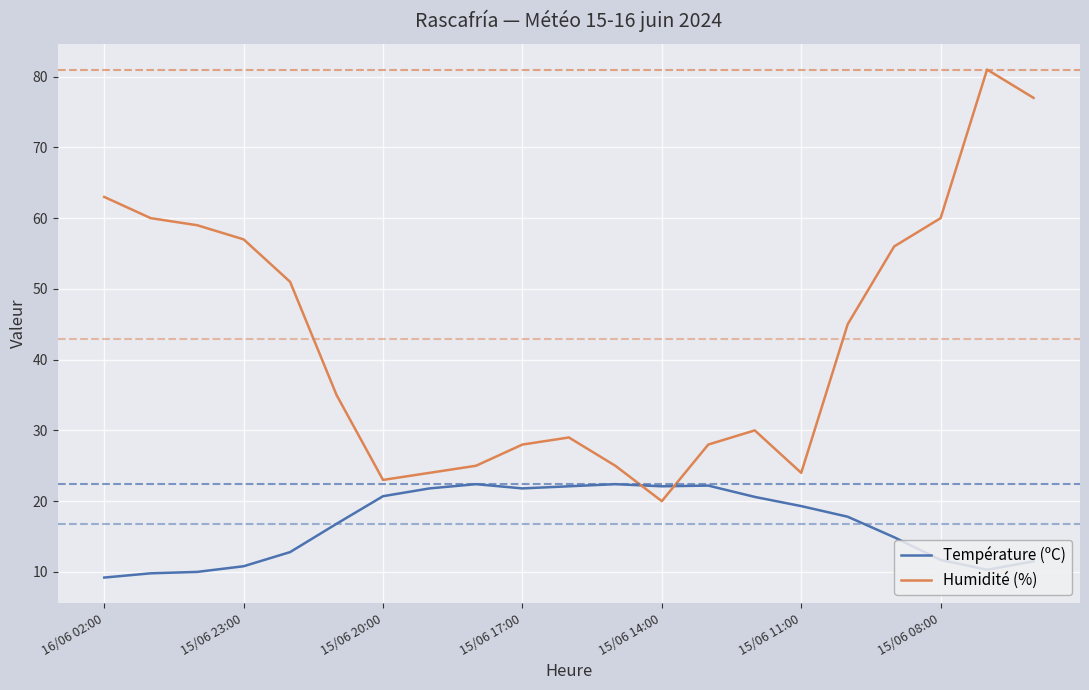

What is the difference between the maximum and minimum values in the Humidité (%) series?

61.0